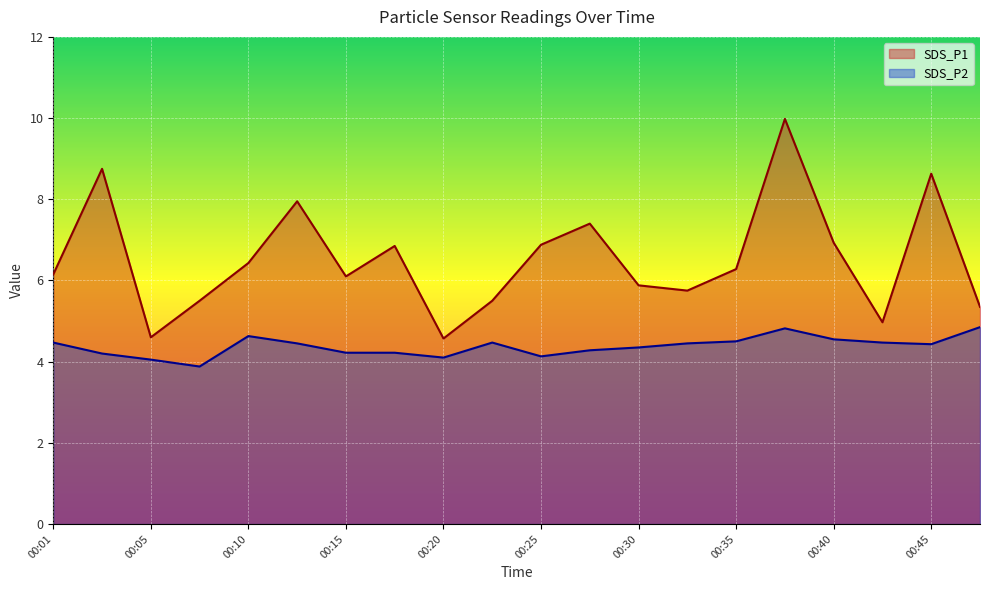

At 00:18, list the series in order from smallest to largest.

SDS_P2, SDS_P1